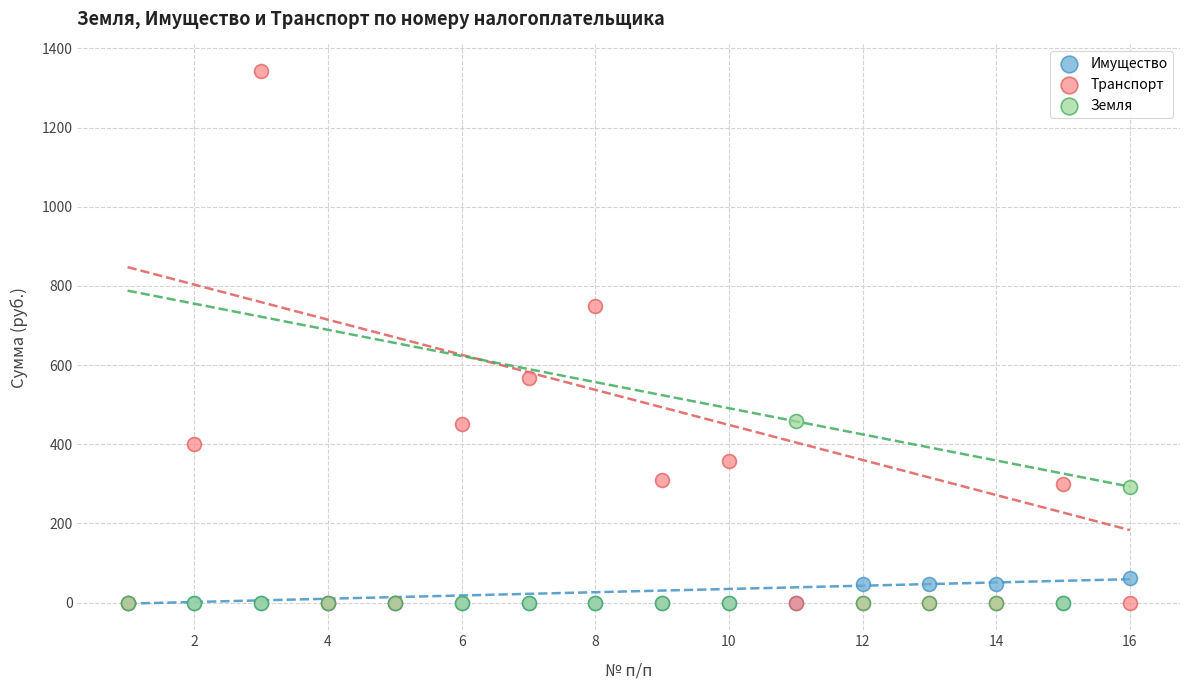

Which series reaches the maximum Y coordinate?

Транспорт